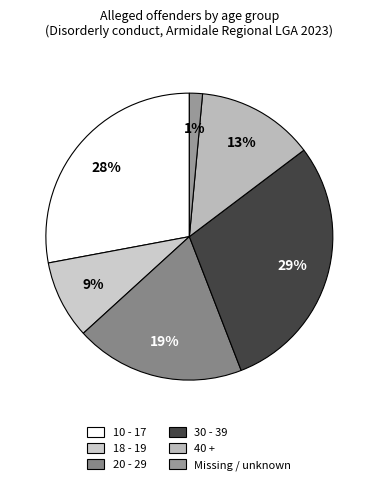

Rank the categories by value from lowest to highest.

Missing / unknown, 18 - 19, 40 +, 20 - 29, 10 - 17, 30 - 39